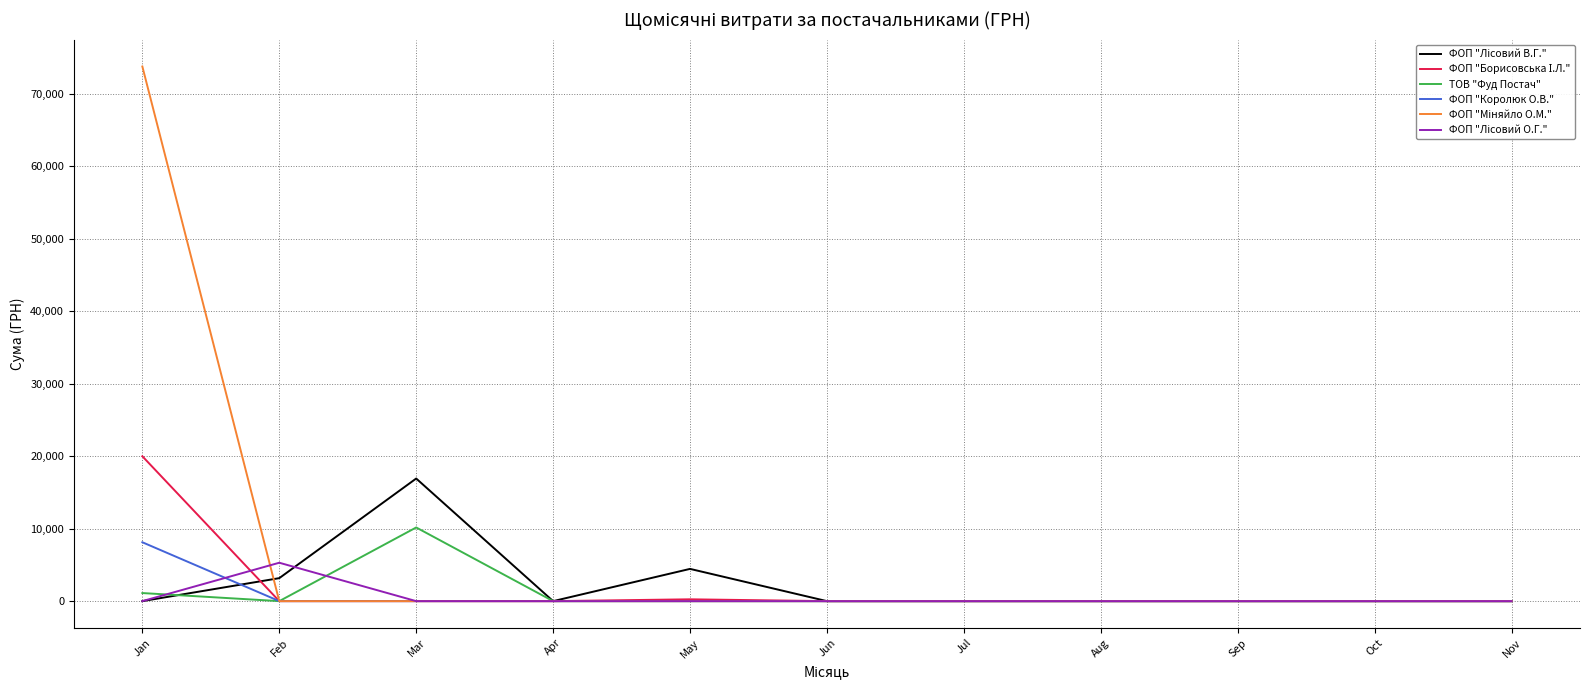

What is the difference between the highest and lowest values at Mar?

16921.5